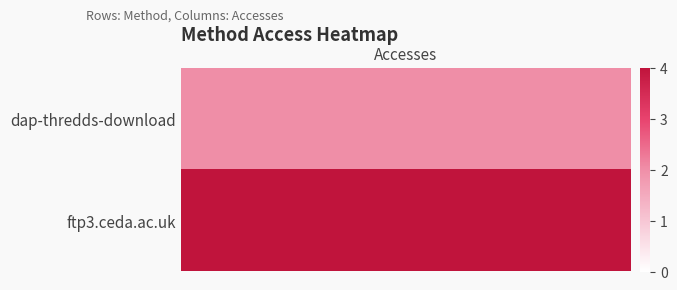

List the series in order of their peak value, highest first.

ftp3.ceda.ac.uk, dap-thredds-download